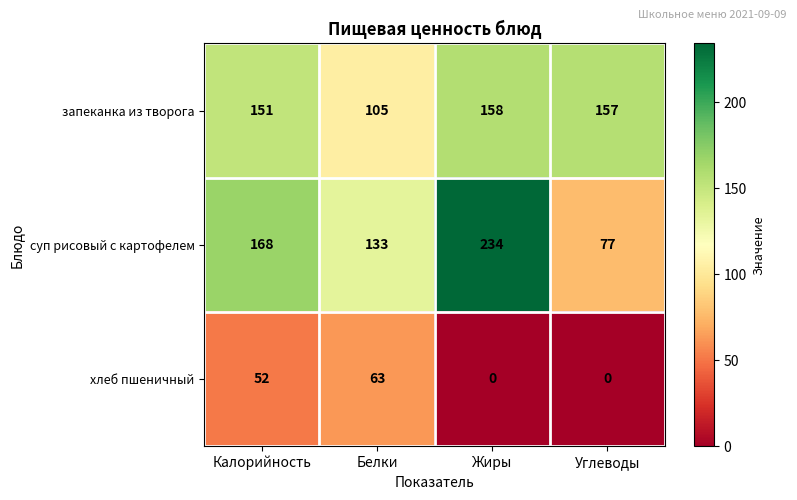

Count the number of data series in this chart.

3